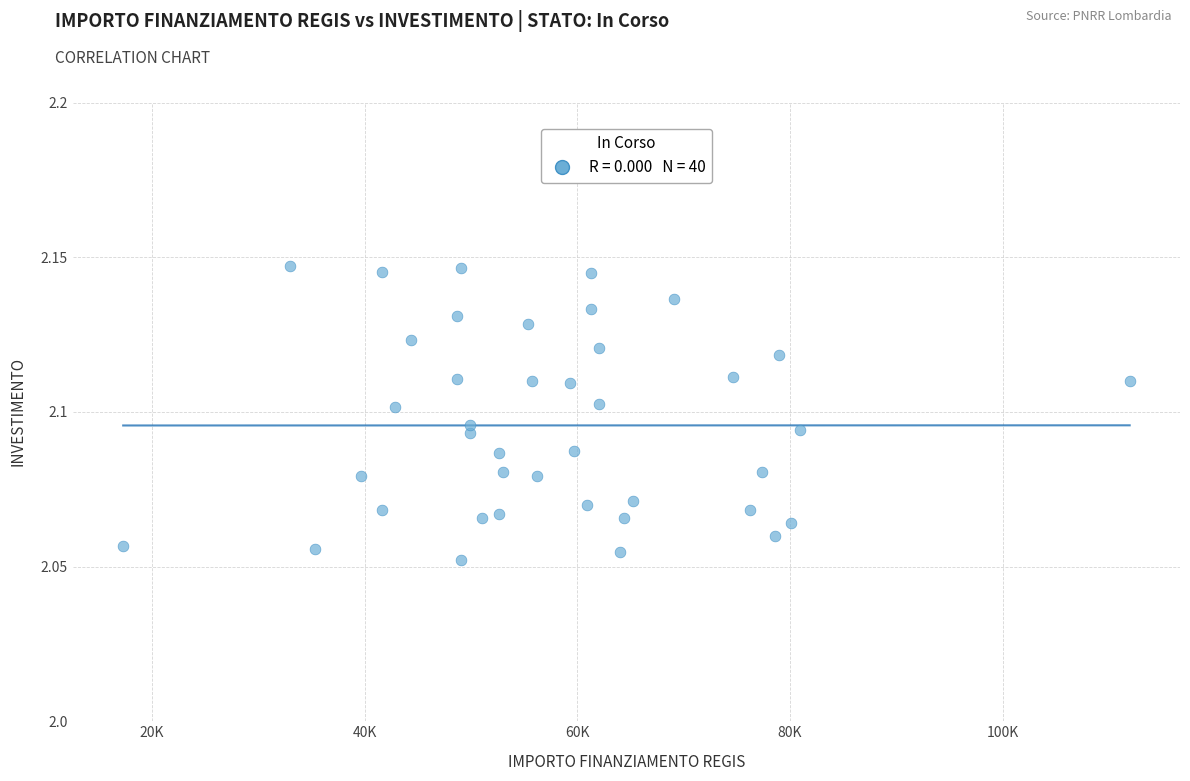

What is the range of X values (max minus min)?

94665.7